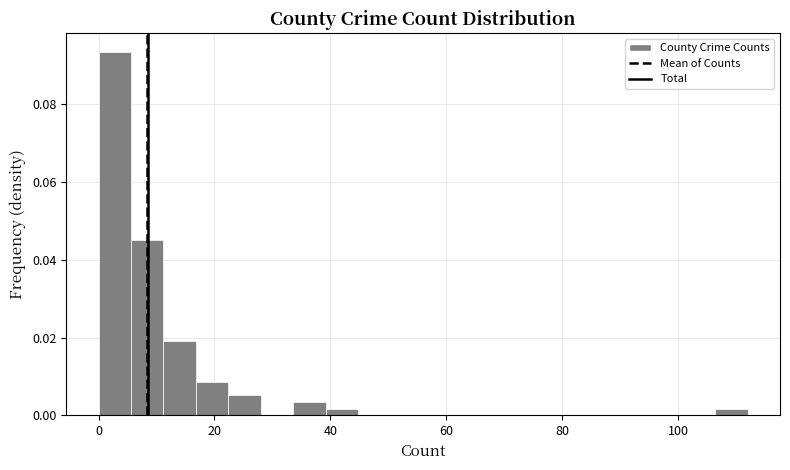

Around what value on the x-axis is the tallest bar? Give the approximate position of its centre, as read against the axis.

2